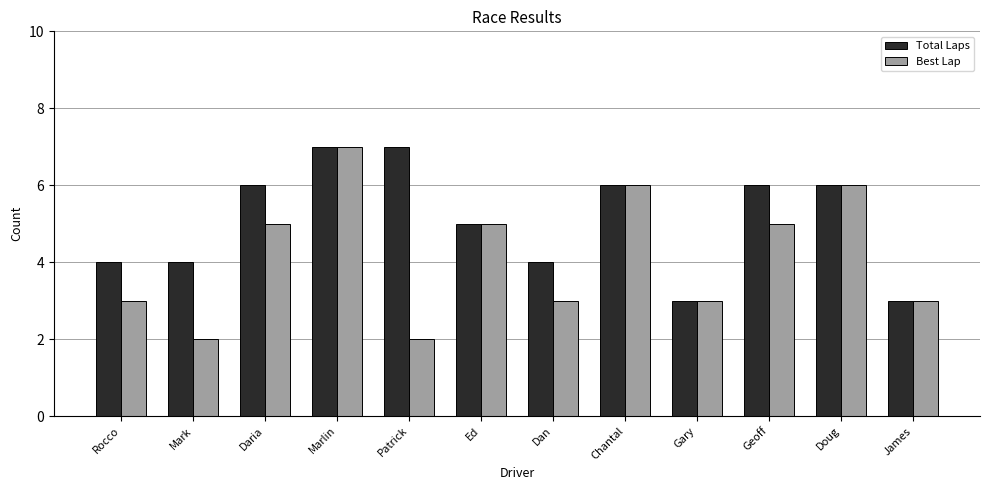

Rank the series at Daria from lowest to highest value.

Best Lap, Total Laps